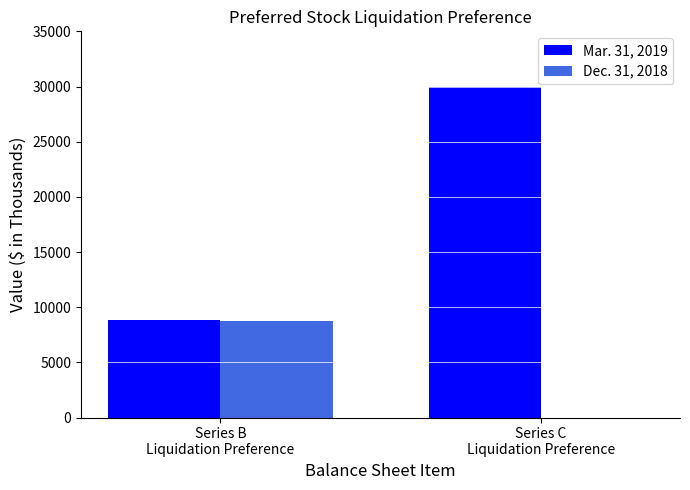

What is the sum of all Mar. 31, 2019 values?

38816